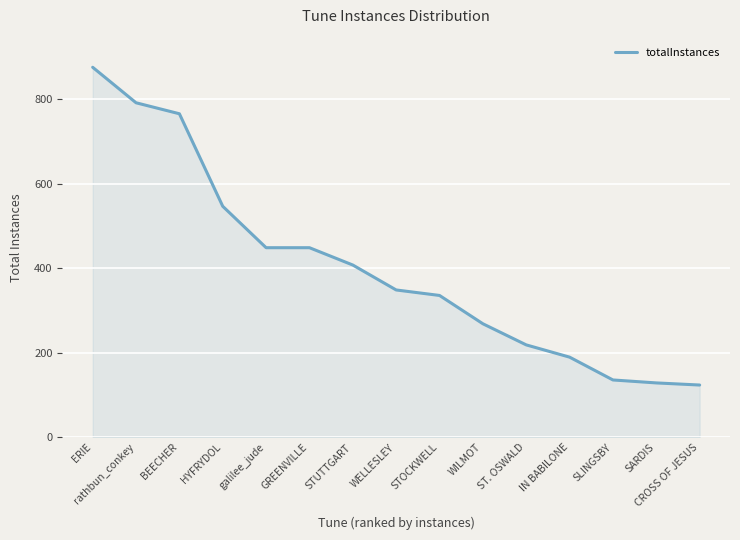

Read the value at SLINGSBY.

136